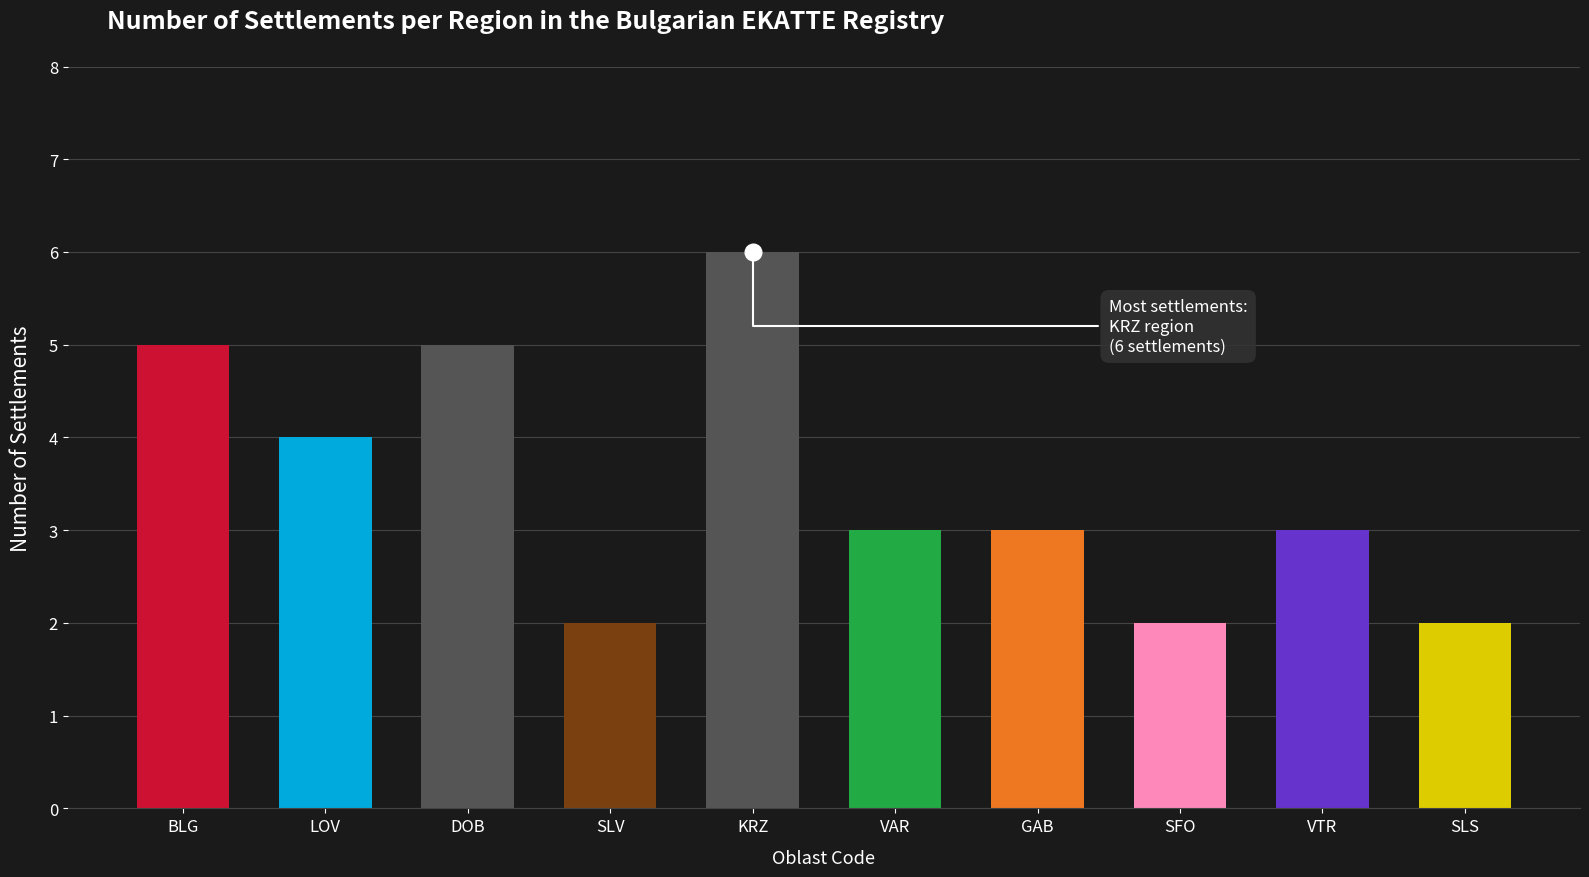

What is the maximum value shown in the chart?

6